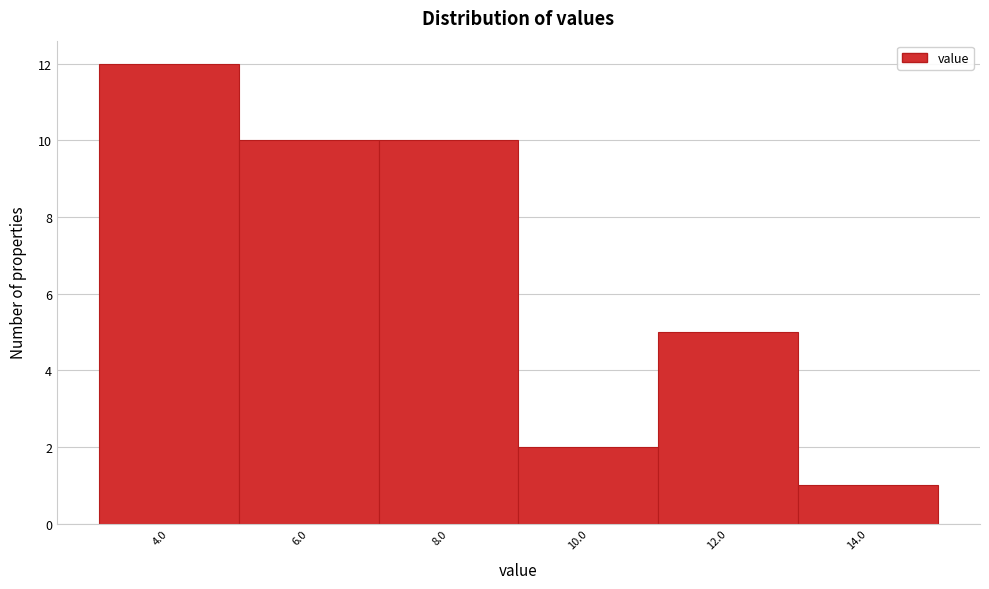

Reading left to right, extract all data points from this chart.

12	10	10	2	5	1